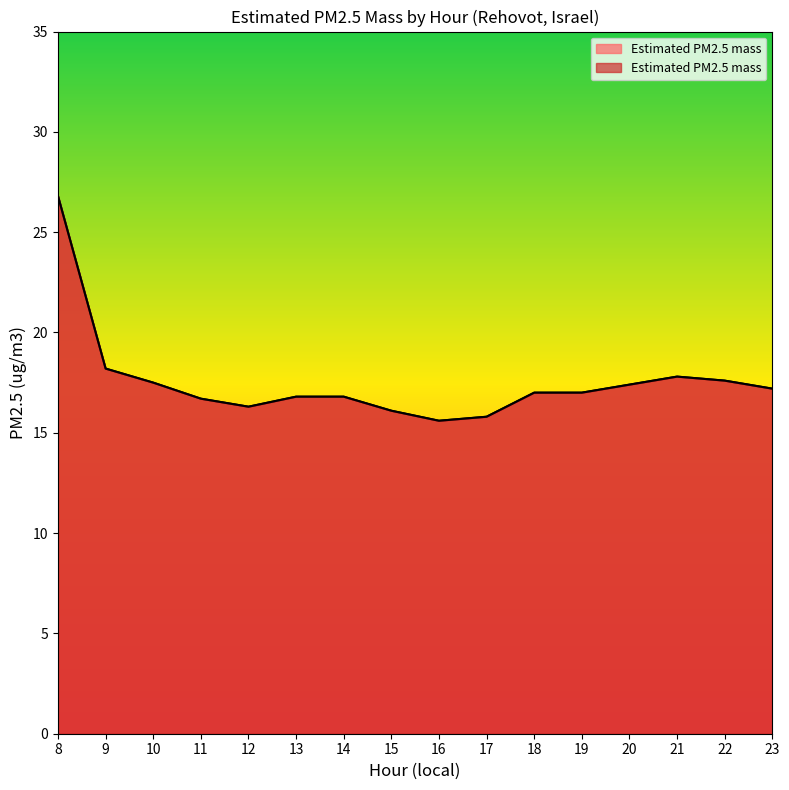

What is the difference between the maximum and second lowest values?

11.0